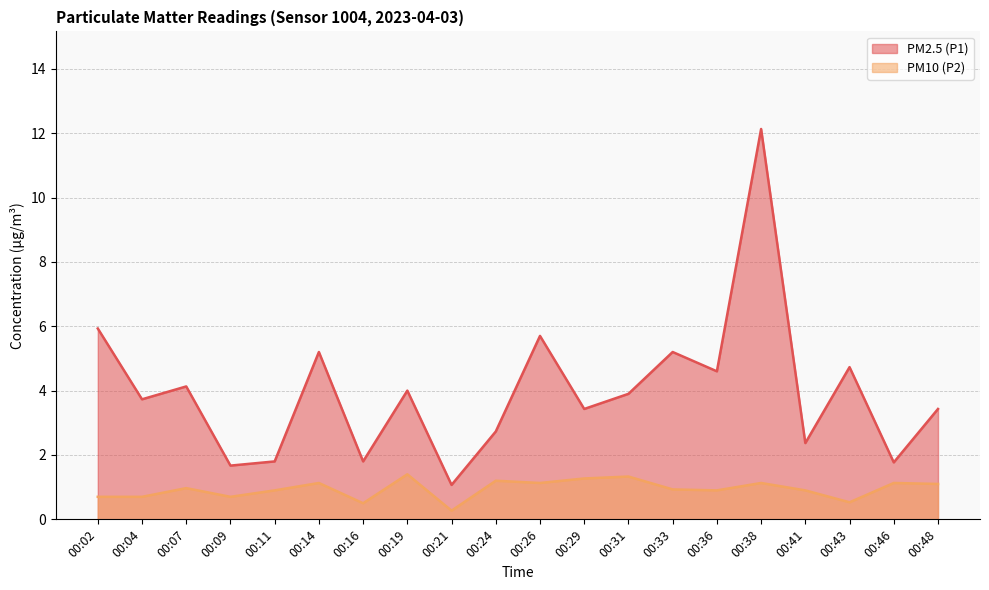

What is the value of the PM10 (P2) point at the 17th from the left?

0.9